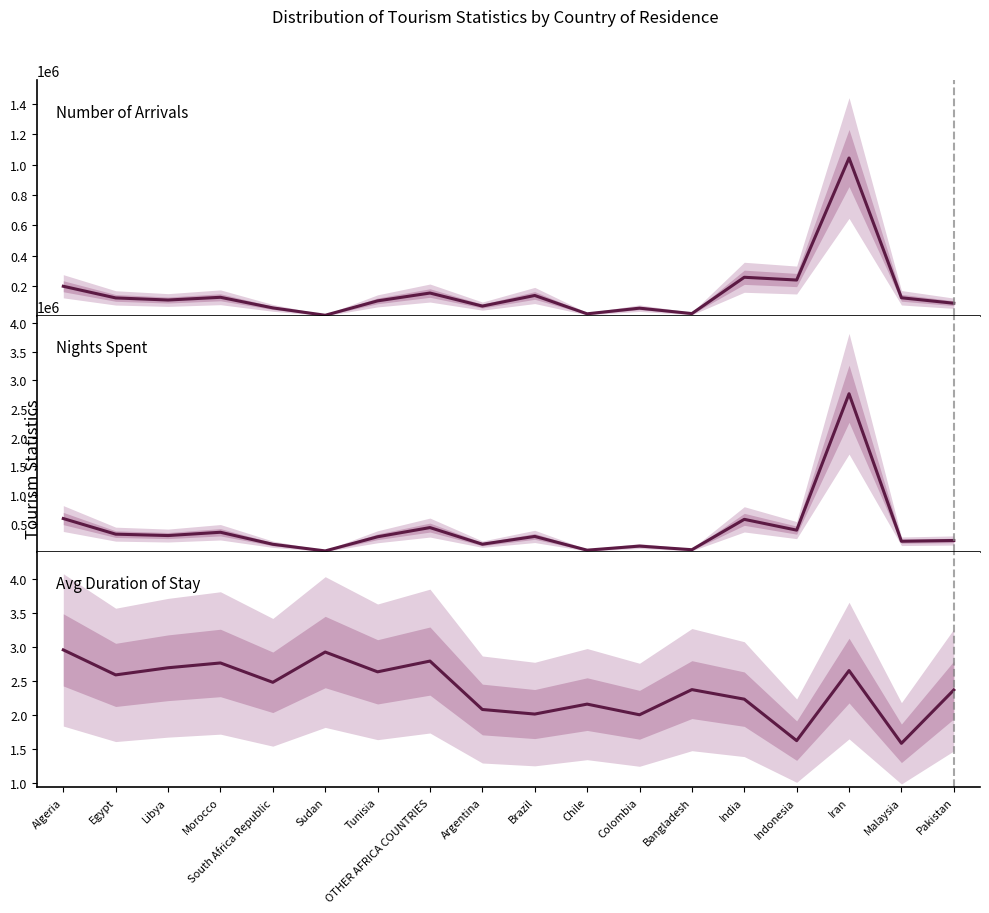

At which category does Nights Spent reach its first local valley?

Libya